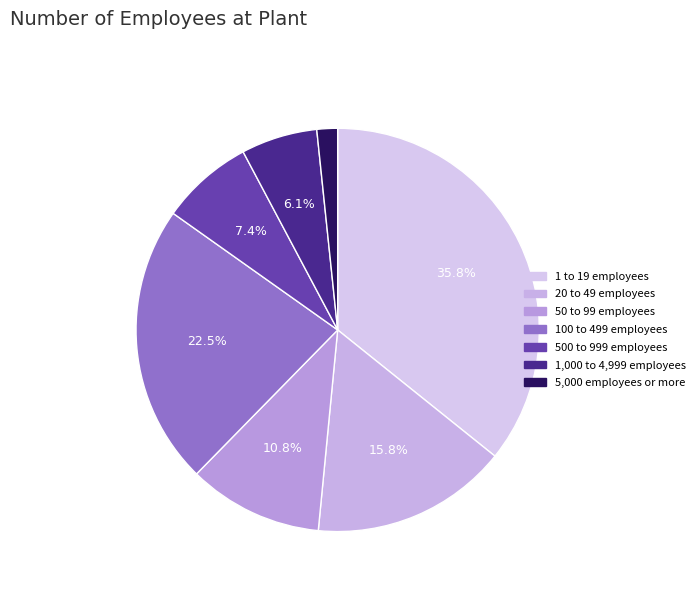

Rank the categories by value from highest to lowest.

1 to 19 employees, 100 to 499 employees, 20 to 49 employees, 50 to 99 employees, 500 to 999 employees, 1,000 to 4,999 employees, 5,000 employees or more